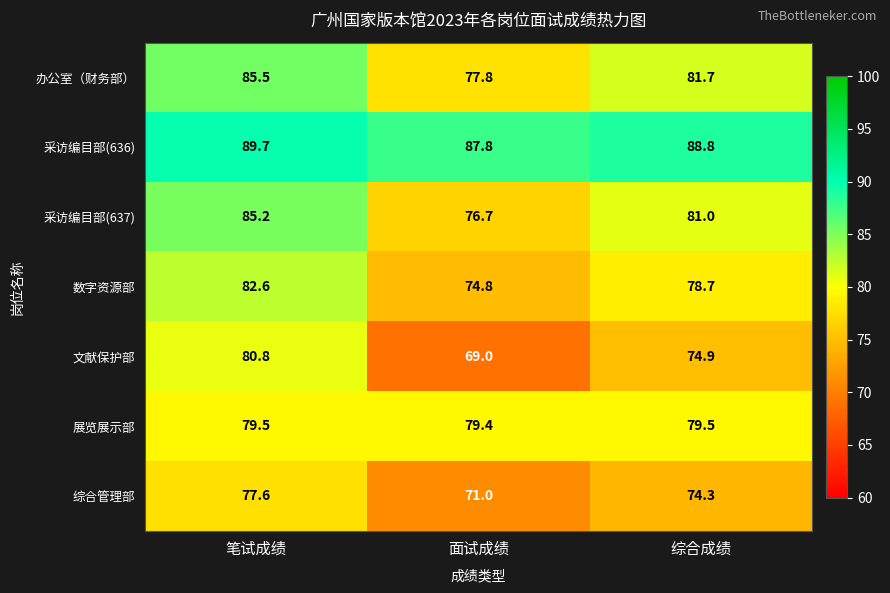

What is the sum of all 办公室（财务部） values?

245.0